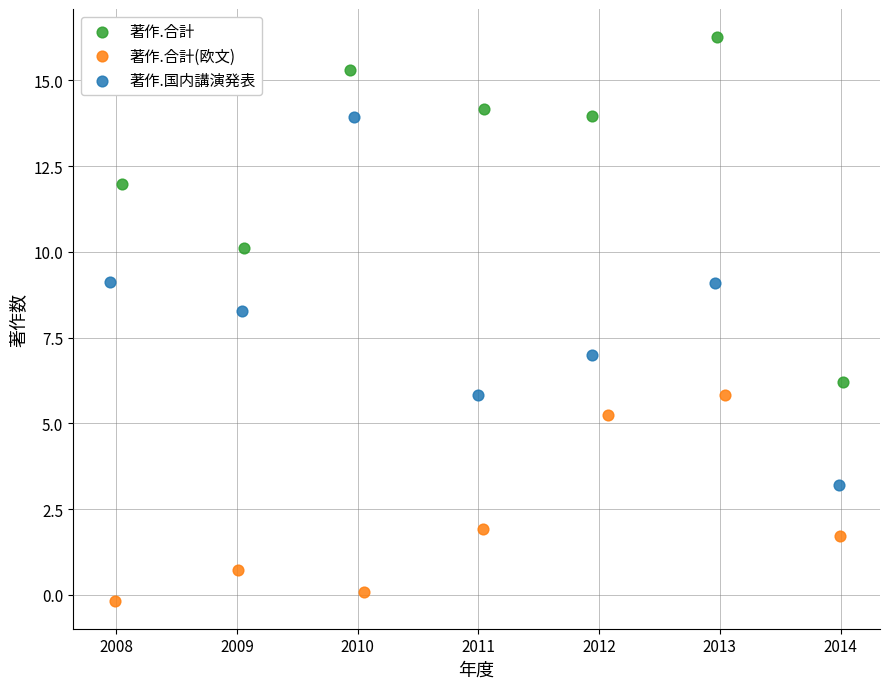

Which series reaches the maximum Y coordinate?

著作.合計